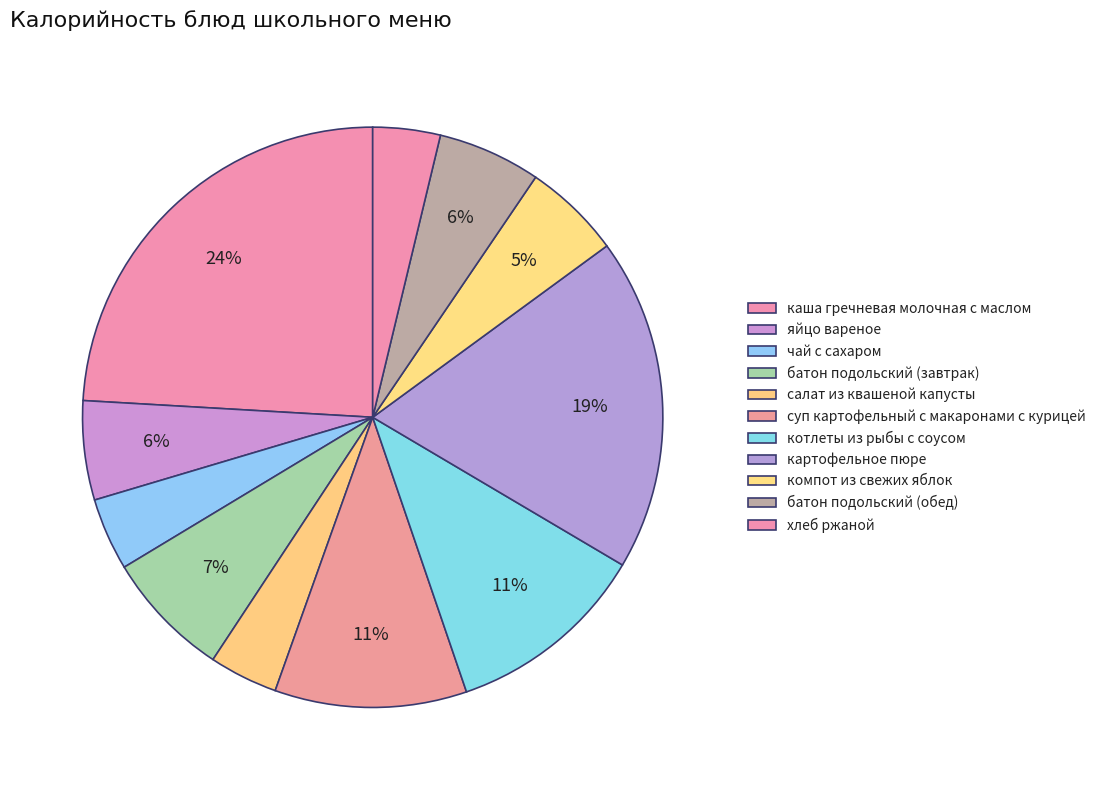

To the nearest percent, what portion does яйцо вареное represent?

6%